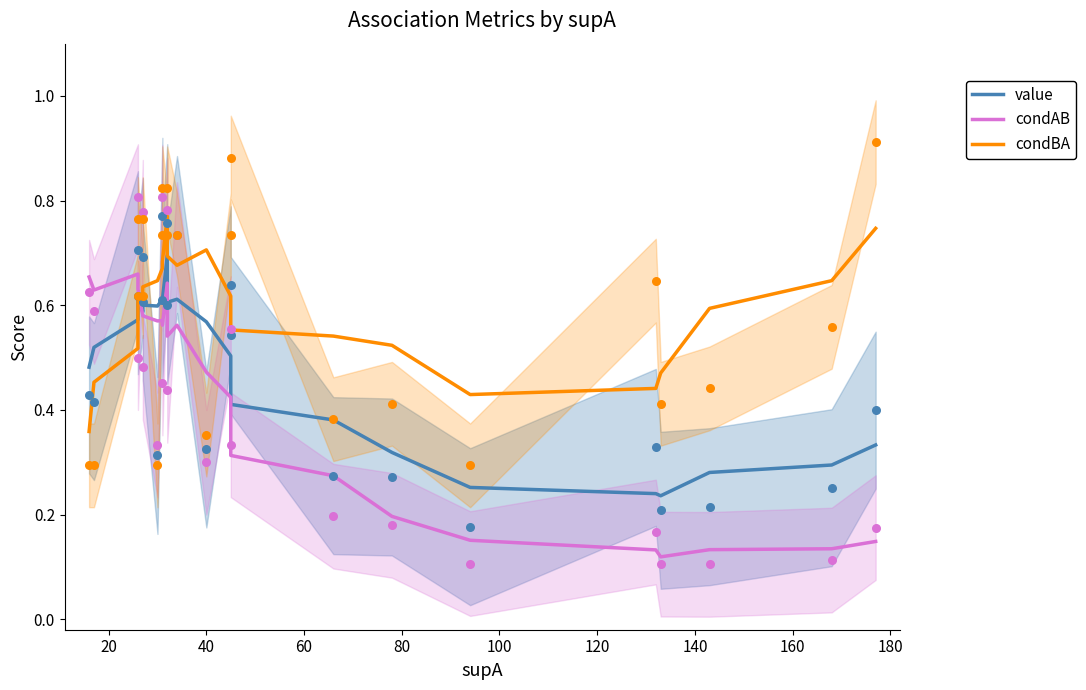

Is the value of value at 160 greater than the value of condAB at 100?

Yes